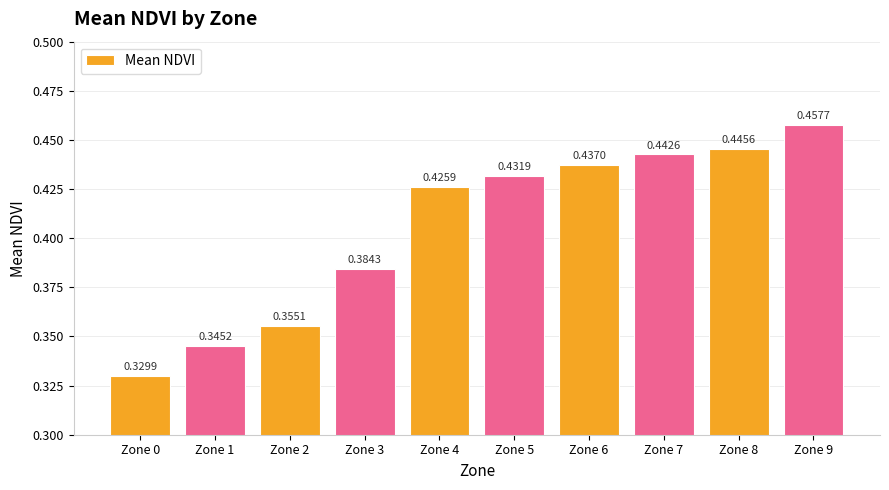

Between Zone 6 and Zone 8, which is larger?

Zone 8